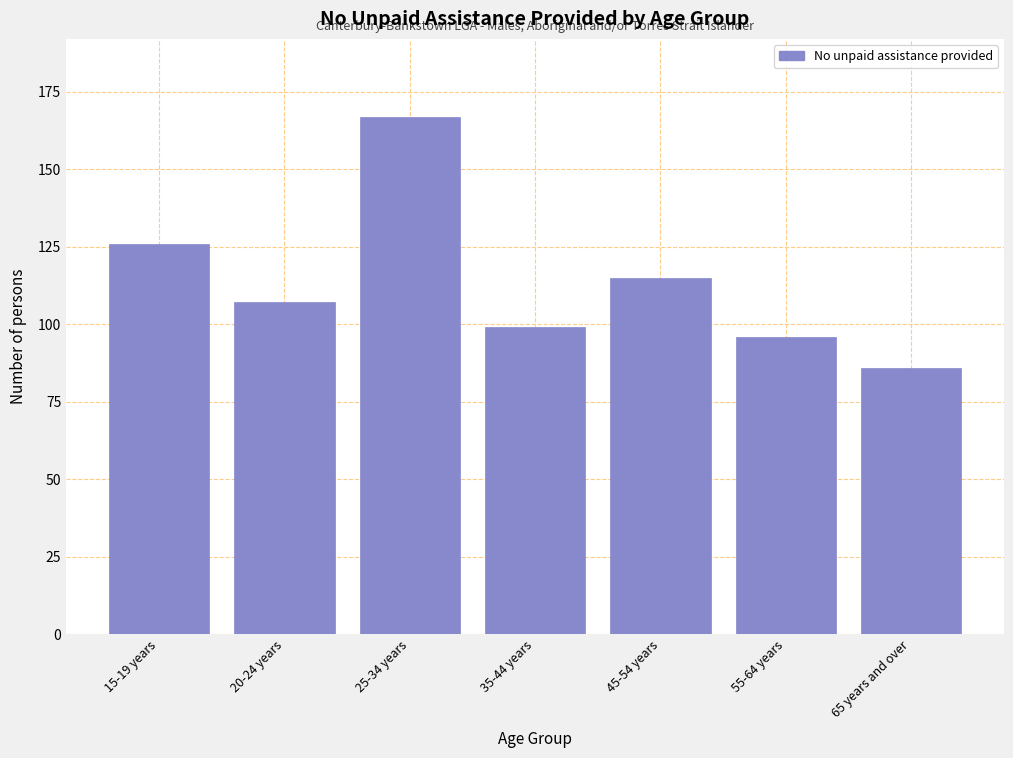

Reading left to right, transcribe all the data shown in this chart.

15-19 years=126	20-24 years=107	25-34 years=167	35-44 years=99	45-54 years=115	55-64 years=96	65 years and over=86